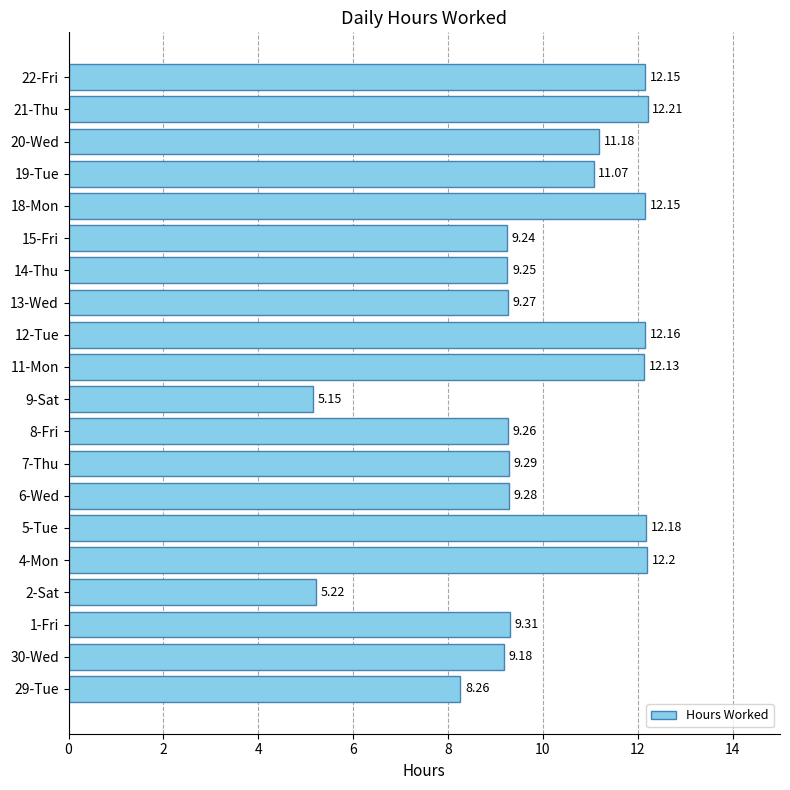

What is the ratio of the value at 4-Mon to the value at 8-Fri?

1.3